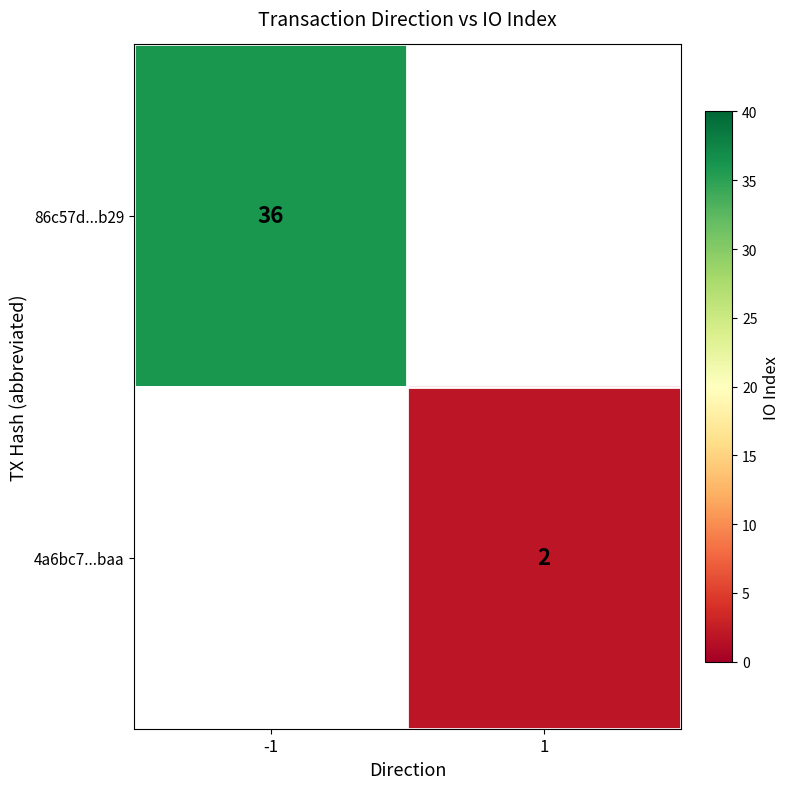

Which label corresponds to the smallest value in the chart?

1